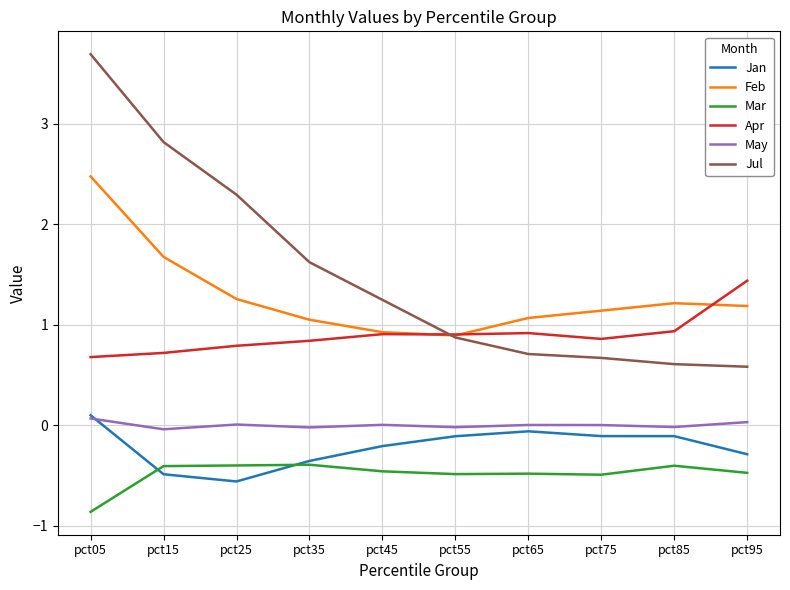

What is the minimum value shown in the chart?

-0.9